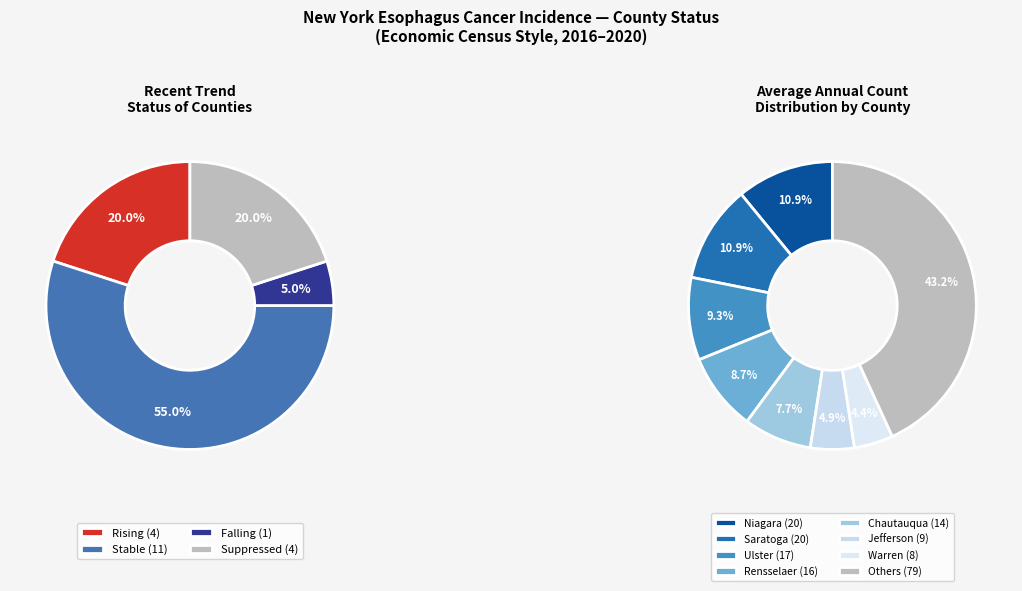

Is there any slice that represents more than half of the pie?

No